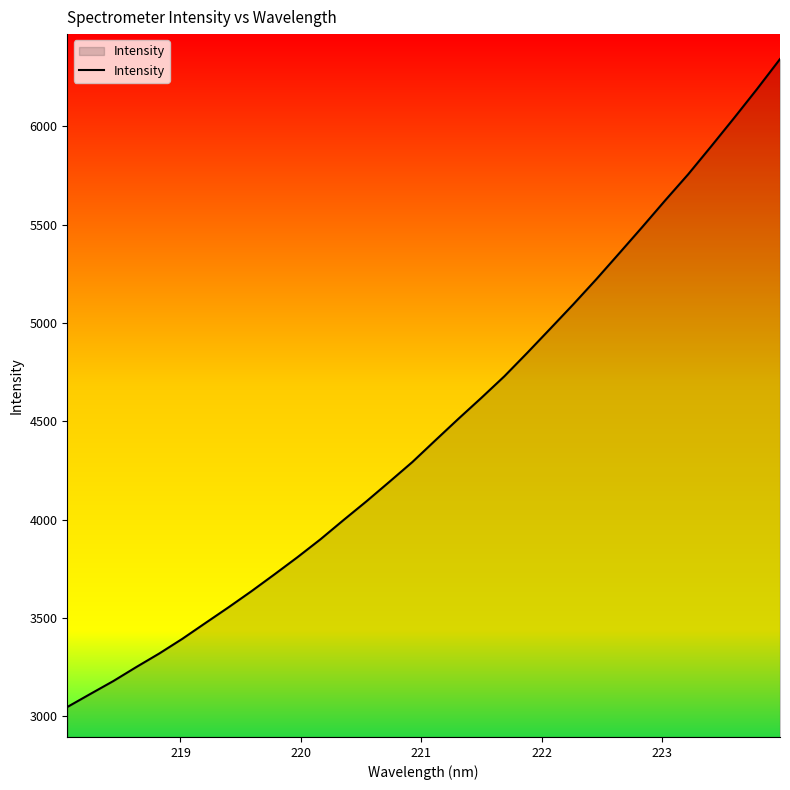

Reading left to right, list all the values displayed in this chart.

3046.7	3113.0	3178.7	3250.1	3319.1	3393.6	3473.6	3553.3	3635.4	3721.0	3808.3	3899.3	3996.9	4092.5	4192.0	4292.6	4402.9	4512.1	4618.9	4728.4	4848.2	4970.8	5094.4	5221.8	5354.0	5487.2	5623.0	5755.5	5897.6	6041.9	6189.4	6341.7